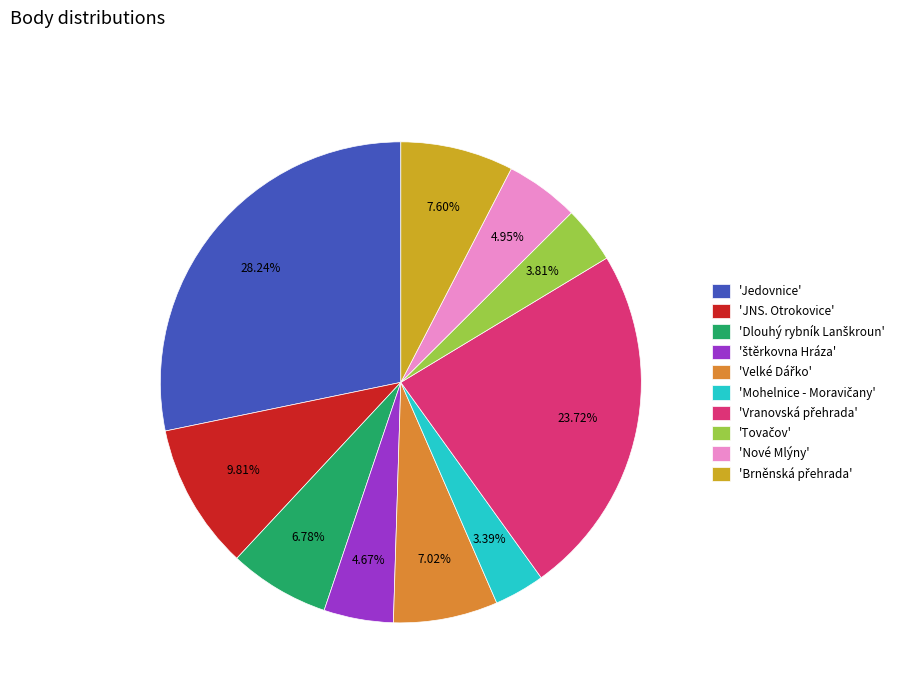

Does 'Nové Mlýny' represent more than half of the total?

No